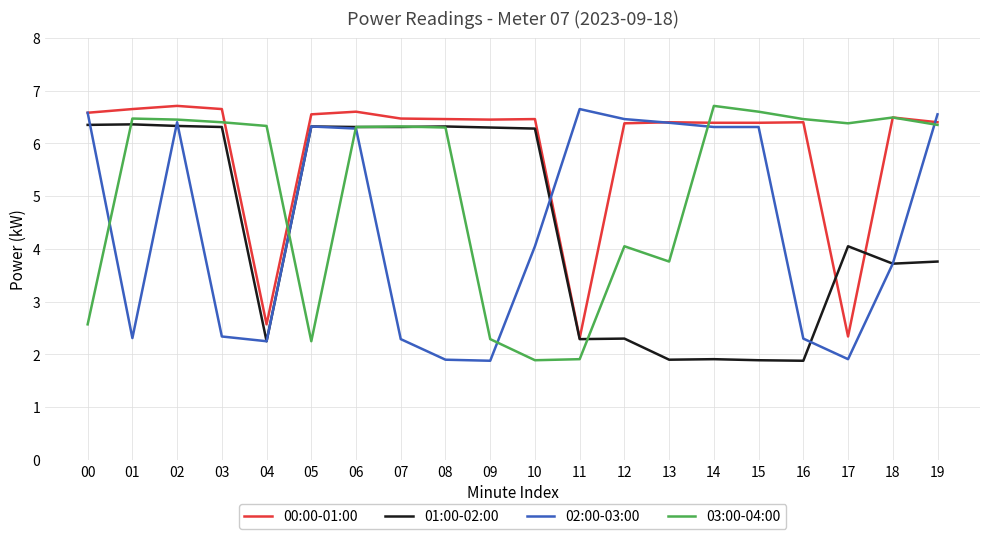

Which series has the largest total across all categories?

00:00-01:00